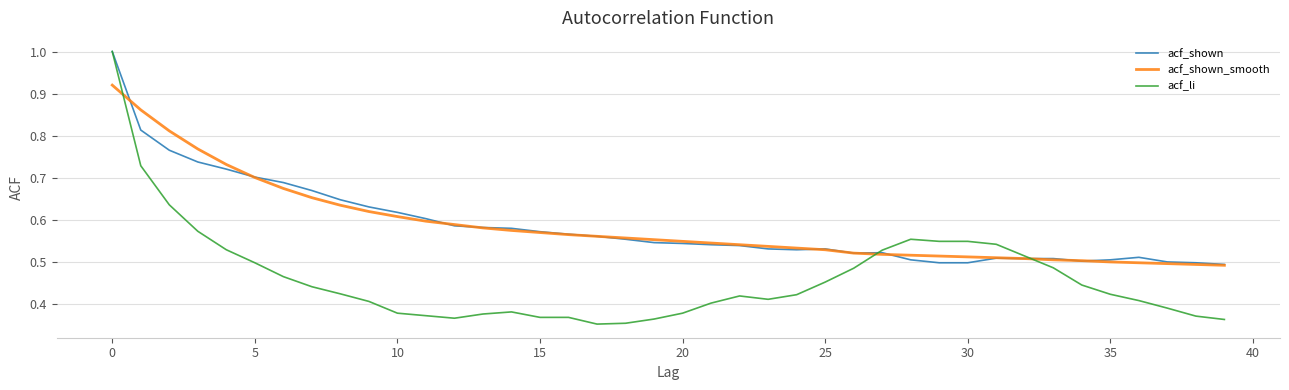

What is the maximum value for acf_li?

1.0